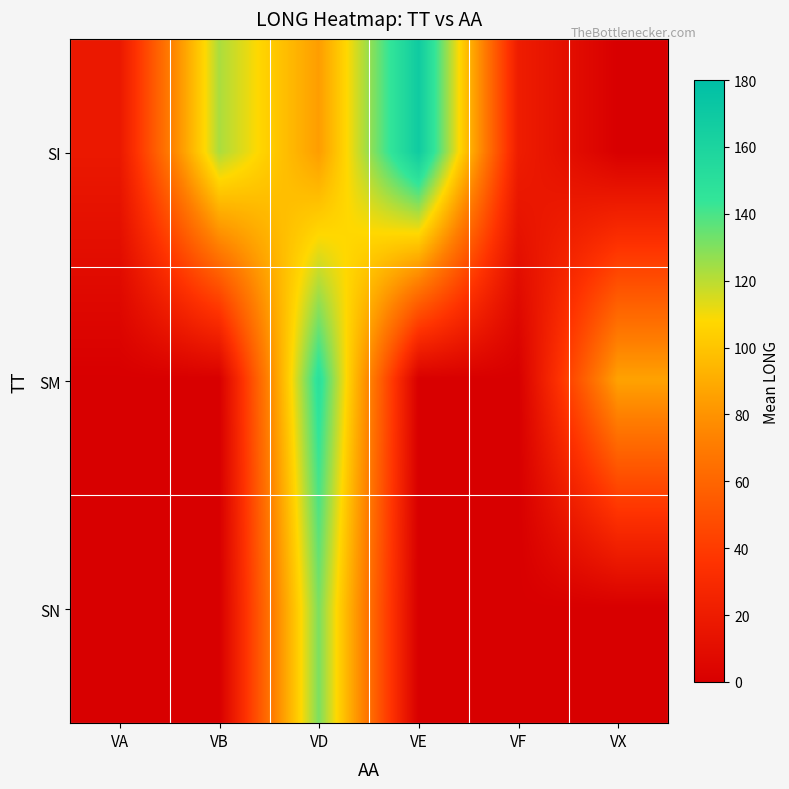

Which series has the widest spread of values?

SI